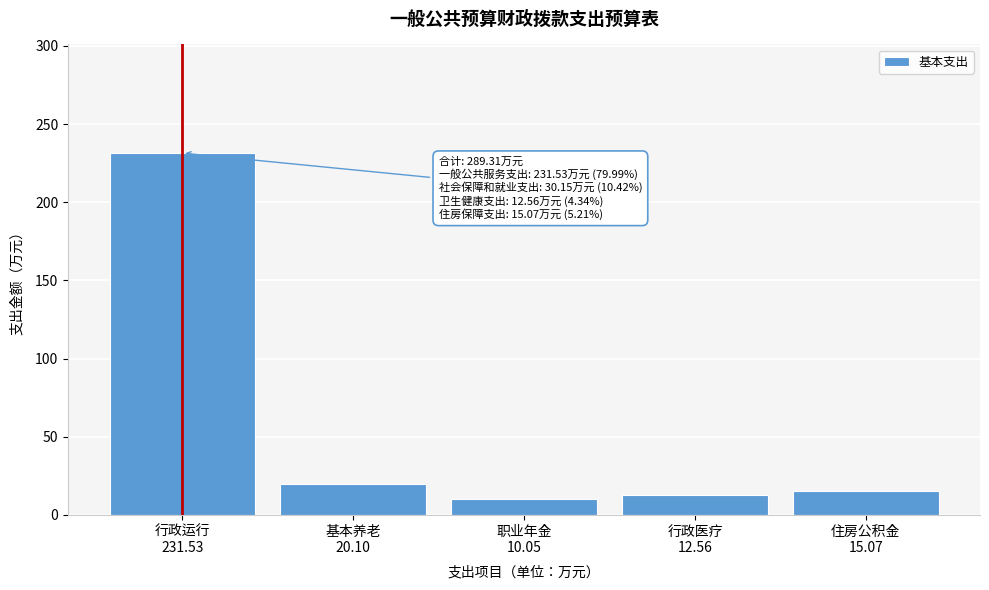

Reading left to right, list all the values displayed in this chart.

231.5	20.1	10.1	12.6	15.1